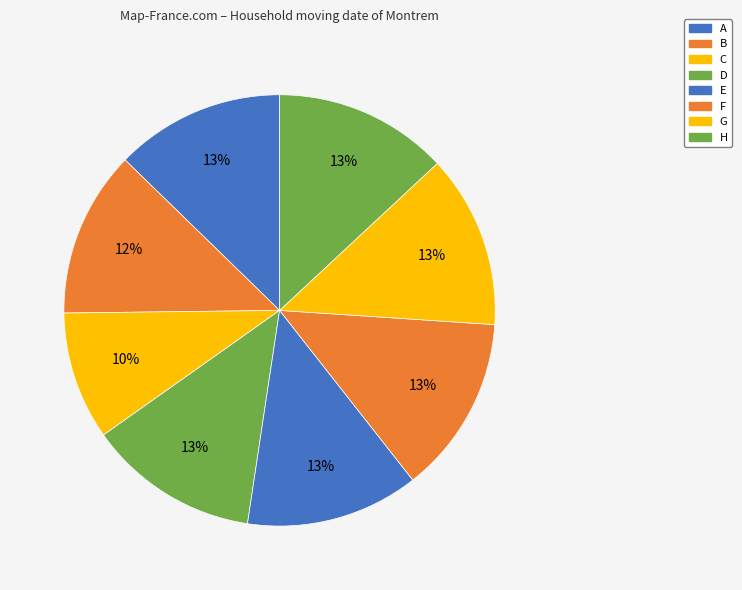

To the nearest percent, what percentage of the pie is B?

12%